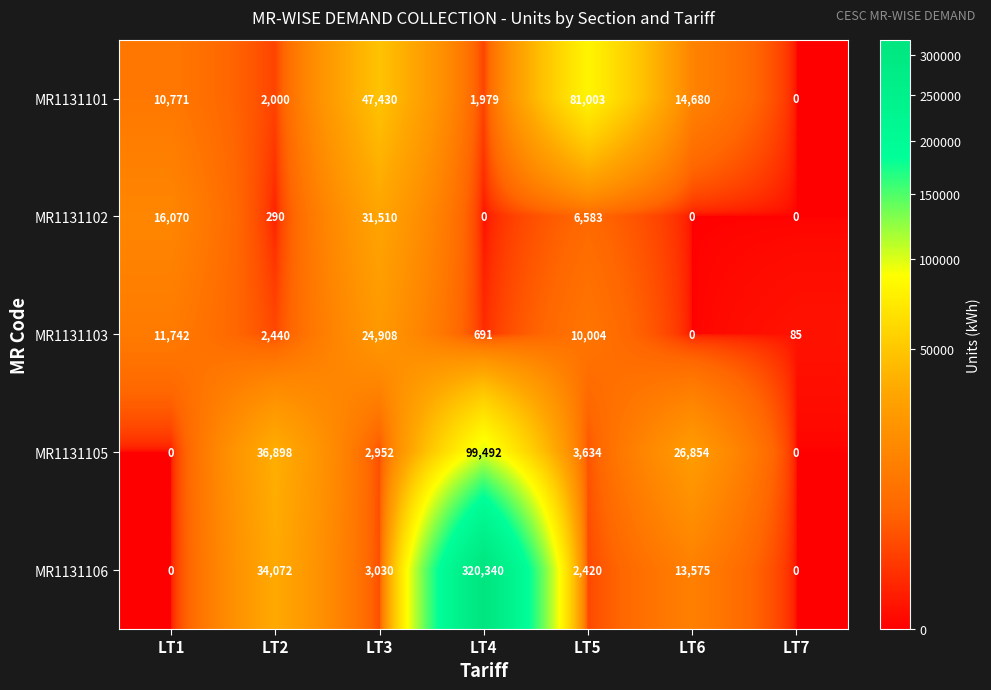

Count the number of categories in the chart.

7